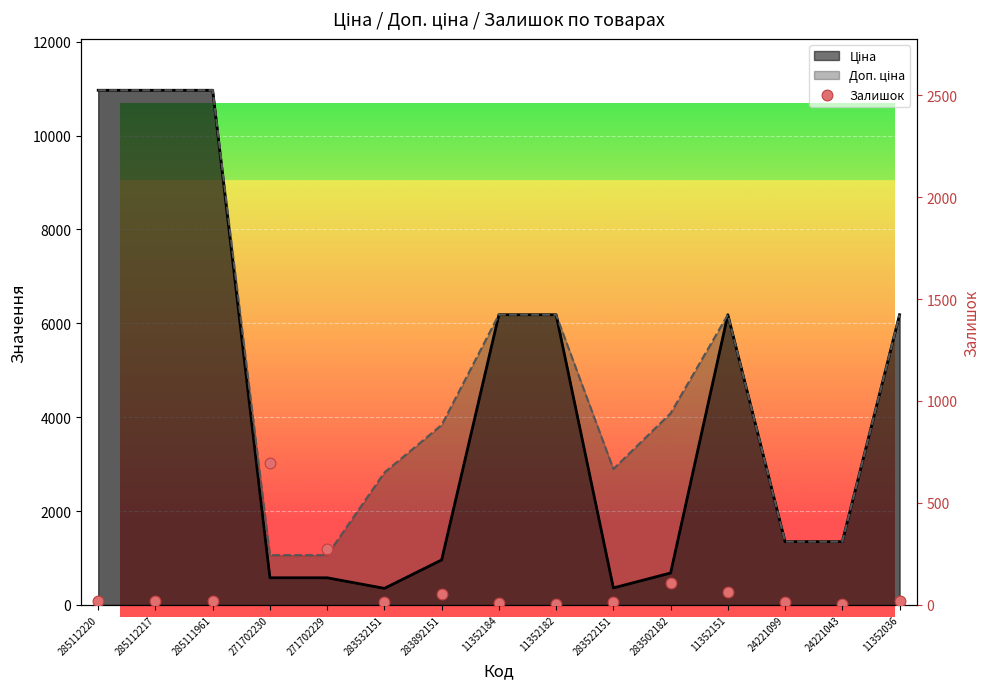

Approximately how many times larger is the value at 283522151 compared to 24221043?

3.8